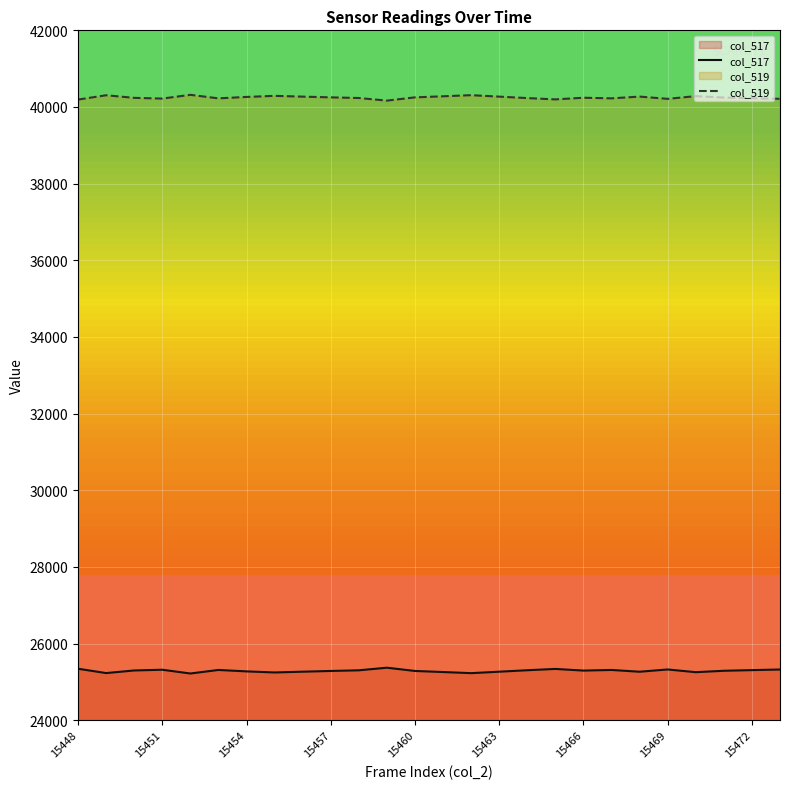

What is the maximum value shown in the chart?

40317